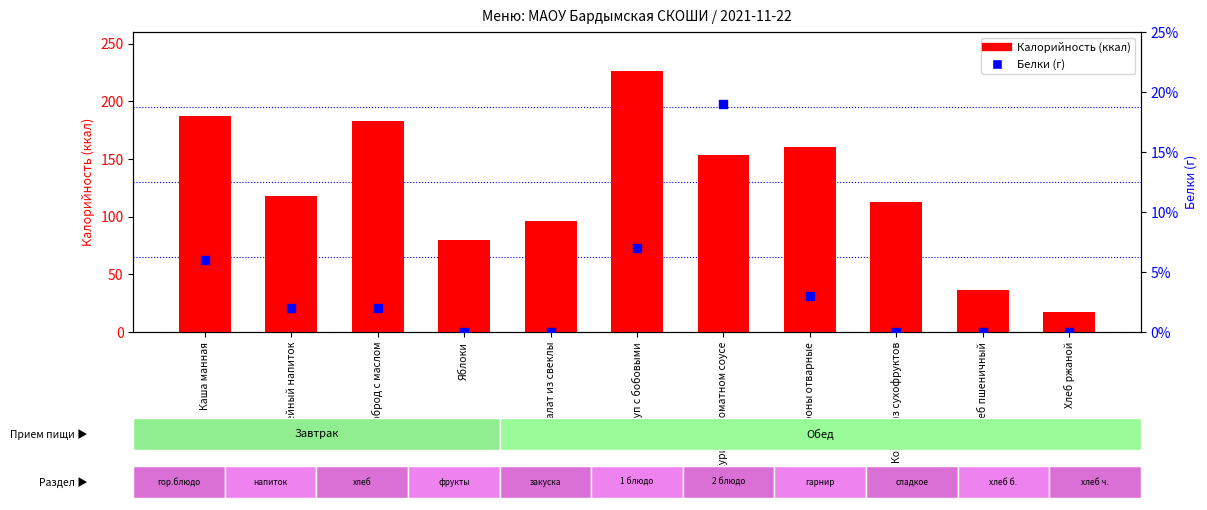

Is the value of Белки (г) at Хлеб пшеничный greater than the value of Калорийность at Курица в томатном соусе?

No